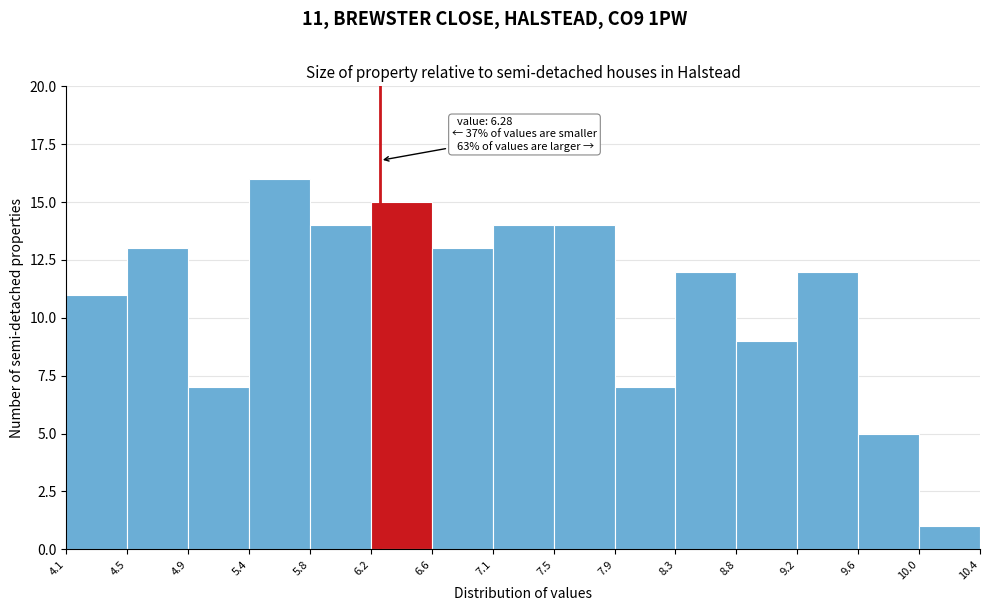

Which range on the x-axis has the tallest bar?

5.4 to 5.8